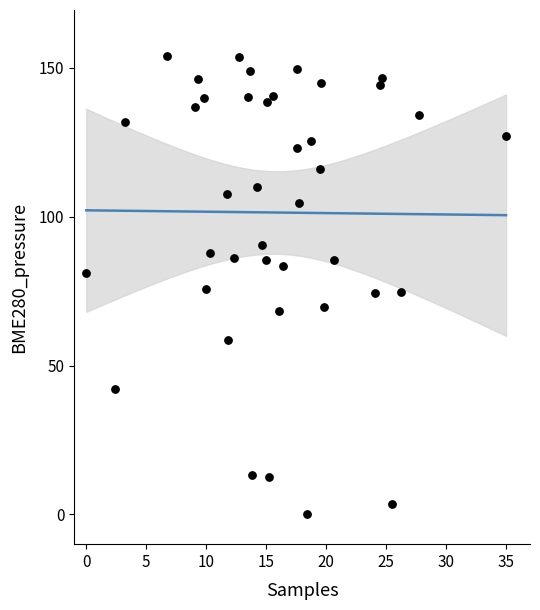

What is the range of Y values (max minus min)?

154.1